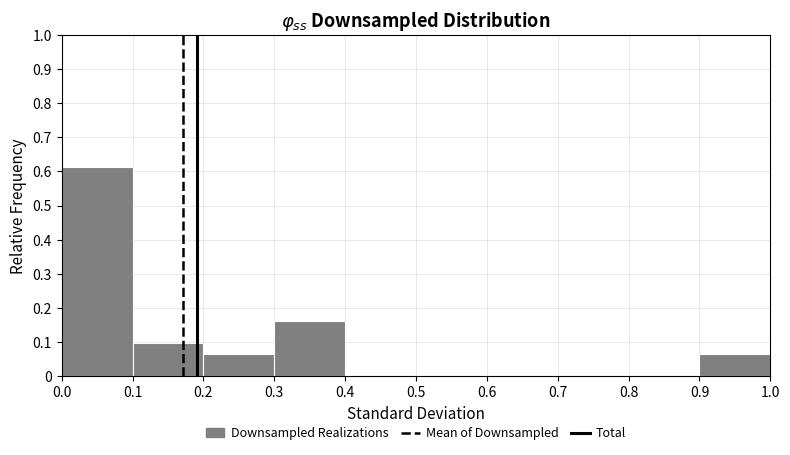

Reading left to right, list every bar in this chart as the range it spans on the x-axis followed by its height. The values are not printed on the chart, so give them approximately, as read against the axis.

0.0 to 0.1: 0.61
0.1 to 0.2: 0.10
0.2 to 0.3: 0.06
0.3 to 0.4: 0.16
0.4 to 0.5: 0
0.5 to 0.6: 0
0.6 to 0.7: 0
0.7 to 0.8: 0
0.8 to 0.9: 0
0.9 to 1.0: 0.06